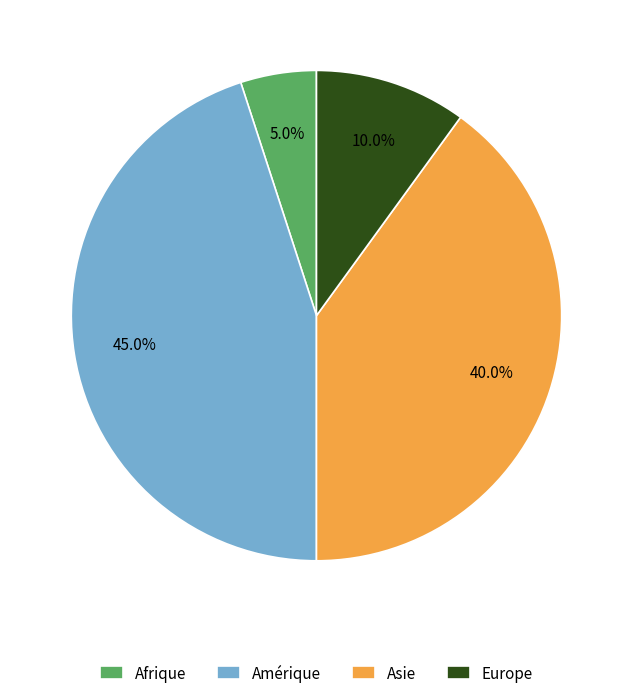

How many segments does this pie chart have?

4